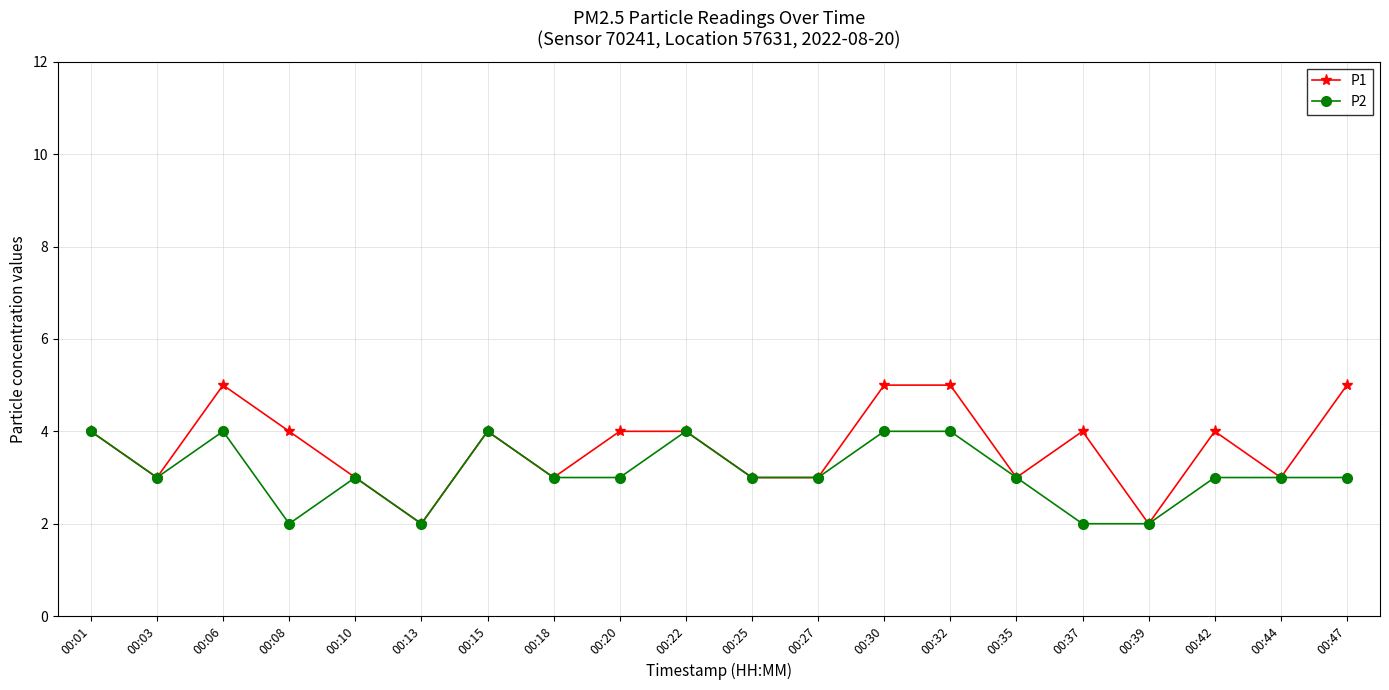

List the series in order of their peak value, highest first.

P1, P2